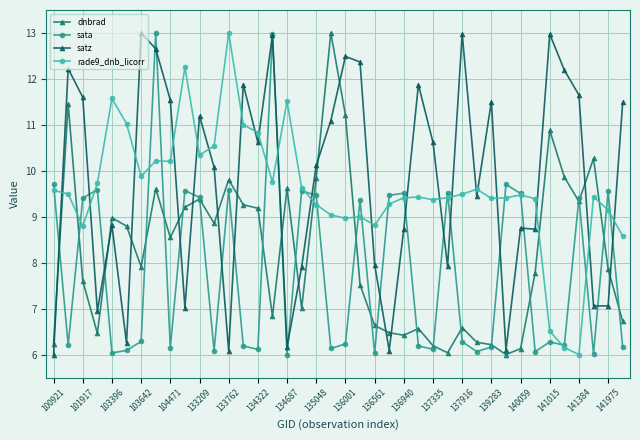

How many categories are shown in the chart?

40